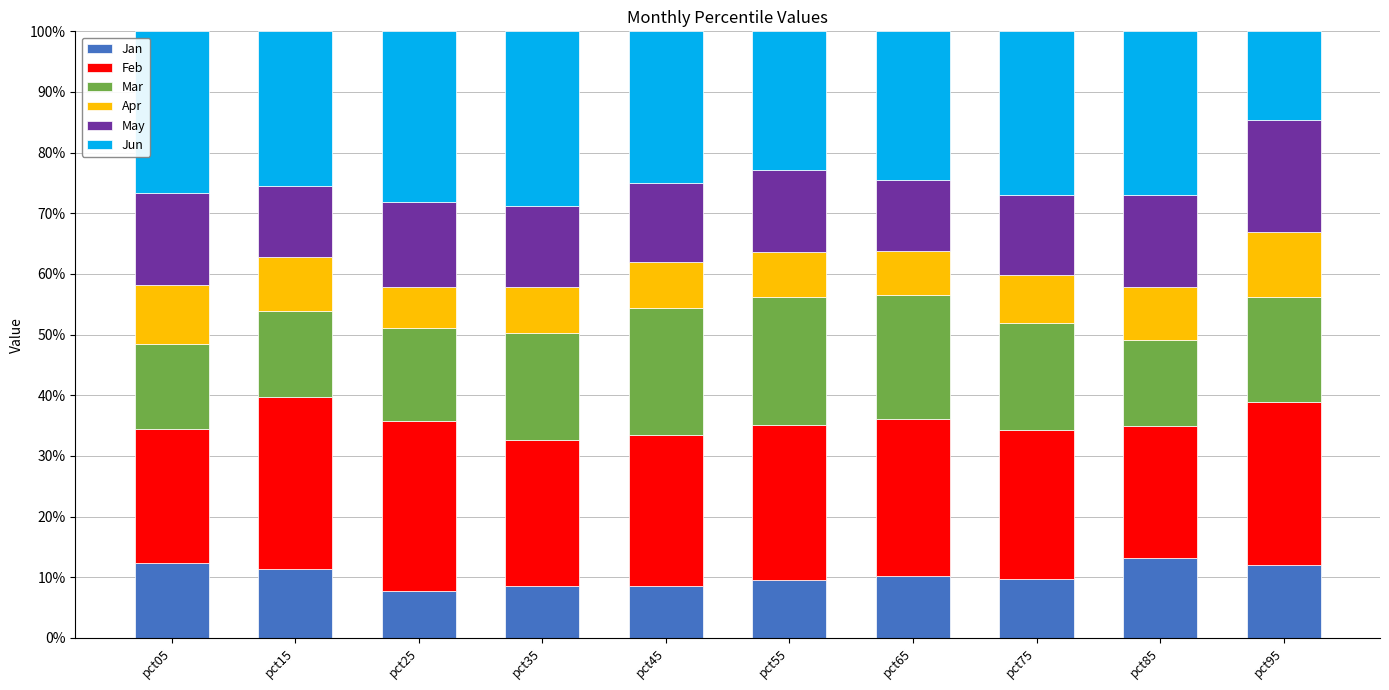

Does the chart contain any negative values?

No